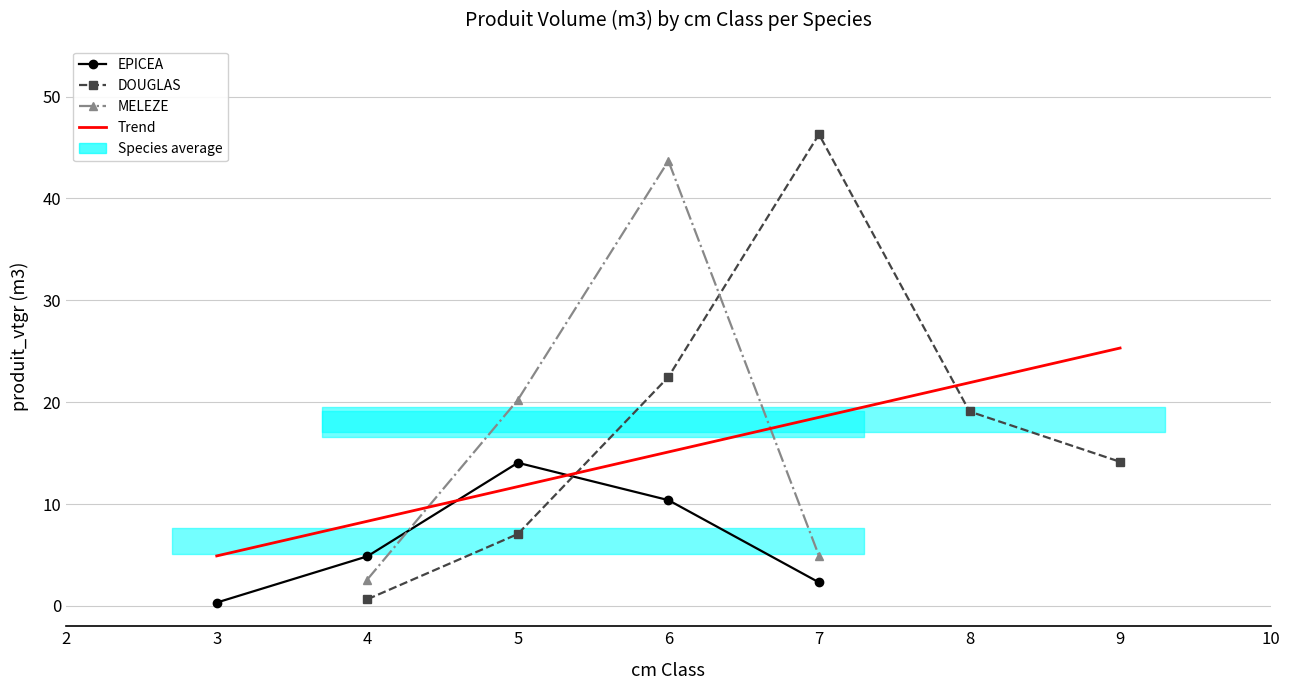

True or false: produit_nbre has a value of 0.2 at 3.

False